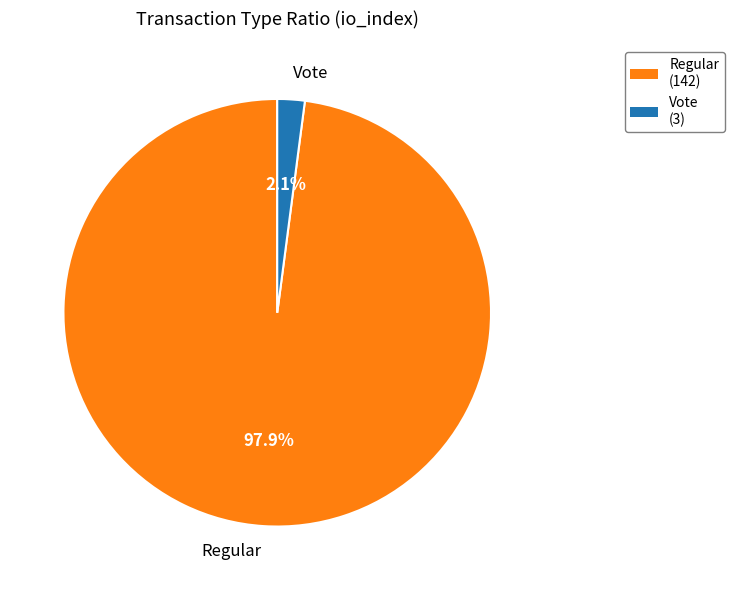

To the nearest percent, what is the combined percentage of Regular and Vote?

100%